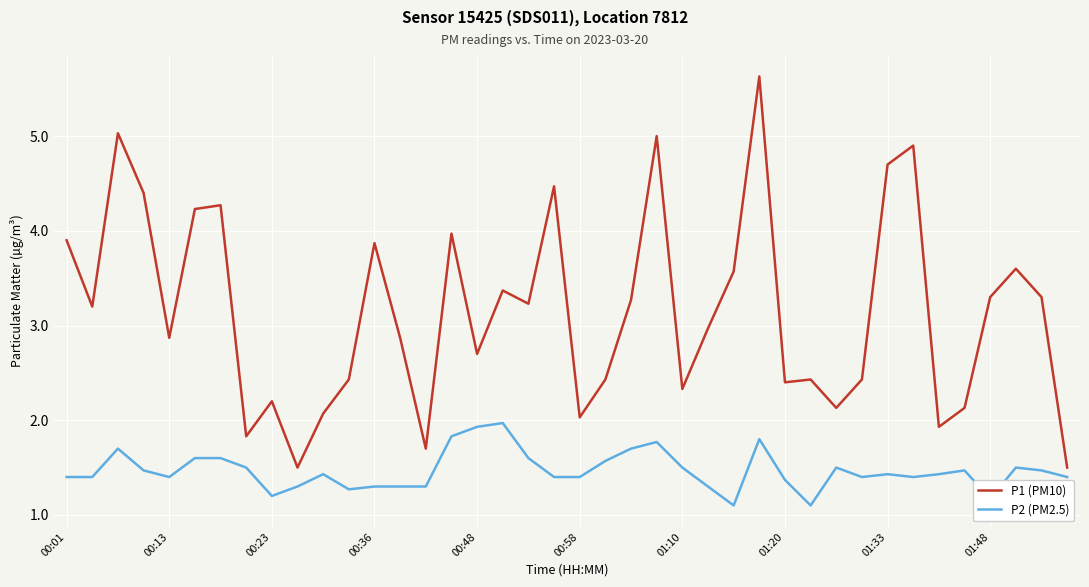

Which series has the largest range (max minus min)?

P1 (PM10)